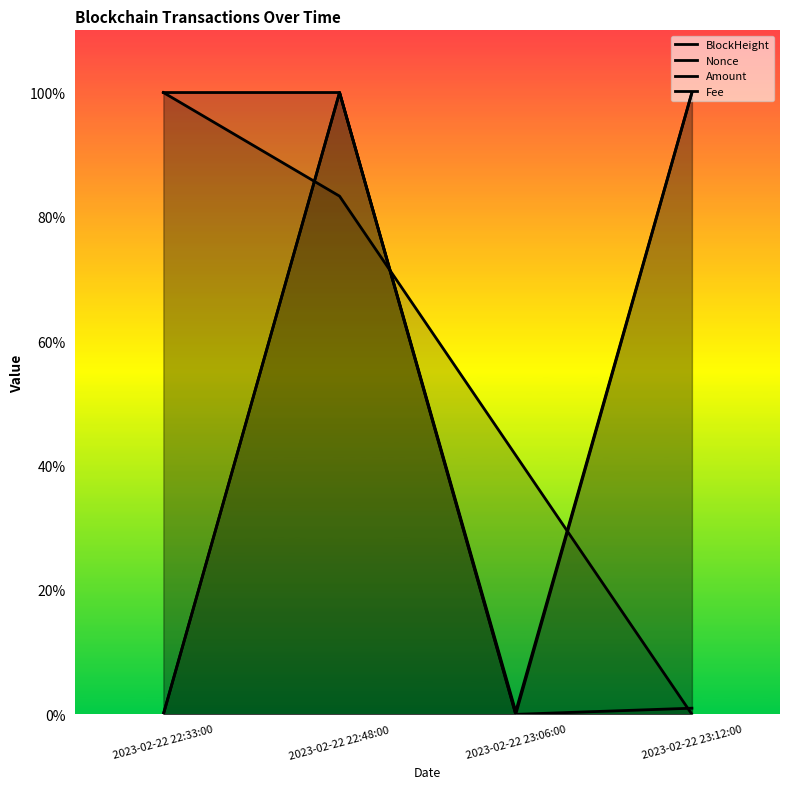

Reading left to right, list all the values displayed in this chart.

BlockHeight: 2023-02-22 22:33:00=1.0	2023-02-22 22:48:00=0.8	2023-02-22 23:06:00=0.4	2023-02-22 23:12:00=0.0
Nonce: 2023-02-22 22:33:00=0.0	2023-02-22 22:48:00=1.0	2023-02-22 23:06:00=0.0	2023-02-22 23:12:00=1.0
Amount: 2023-02-22 22:33:00=1.0	2023-02-22 22:48:00=1.0	2023-02-22 23:06:00=0.0	2023-02-22 23:12:00=0.0
Fee: 2023-02-22 22:33:00=0.0	2023-02-22 22:48:00=1.0	2023-02-22 23:06:00=0.0	2023-02-22 23:12:00=1.0